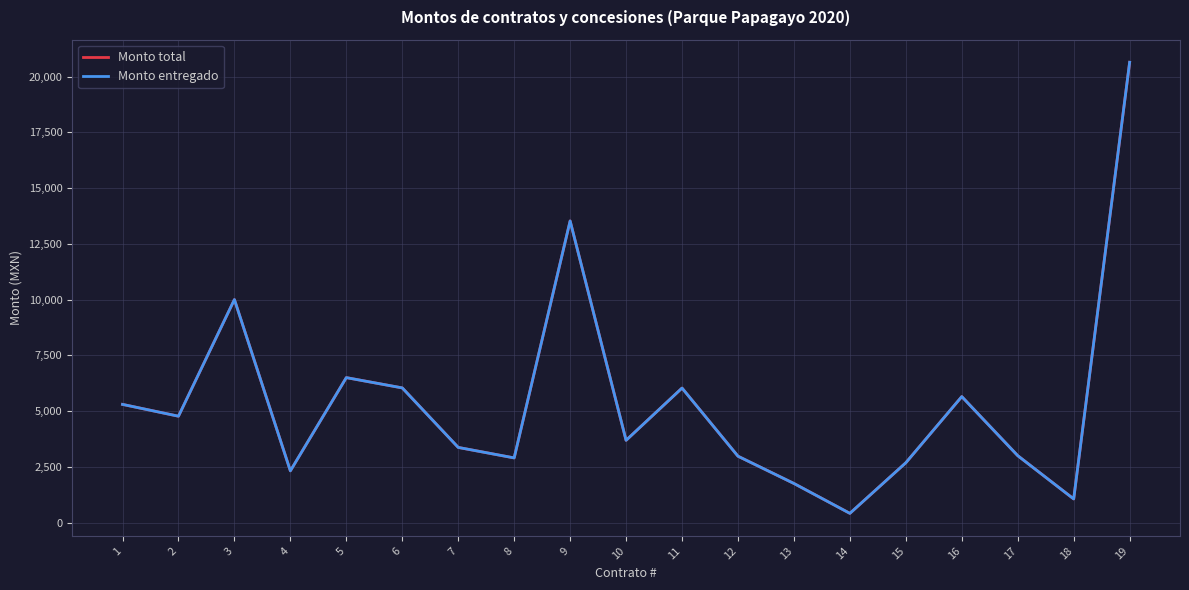

Does the chart display data point markers on the line(s)?

No